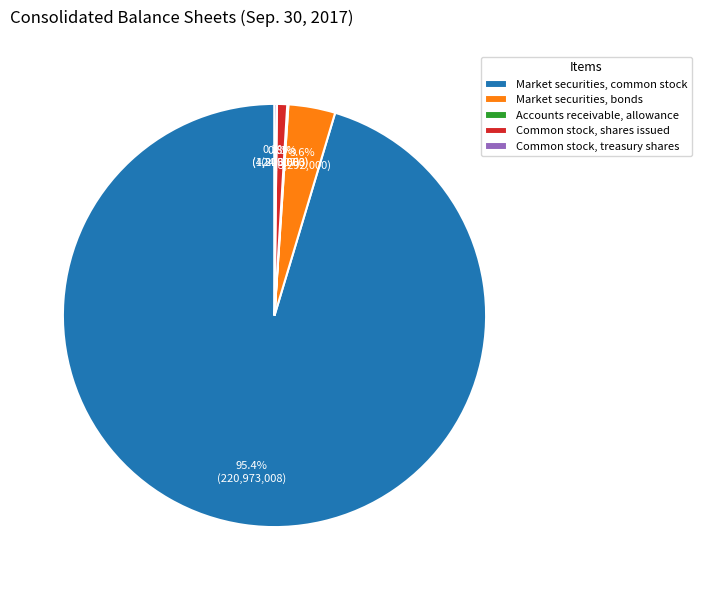

Combined, do Common stock, shares issued and Market securities, bonds account for over 50%?

No